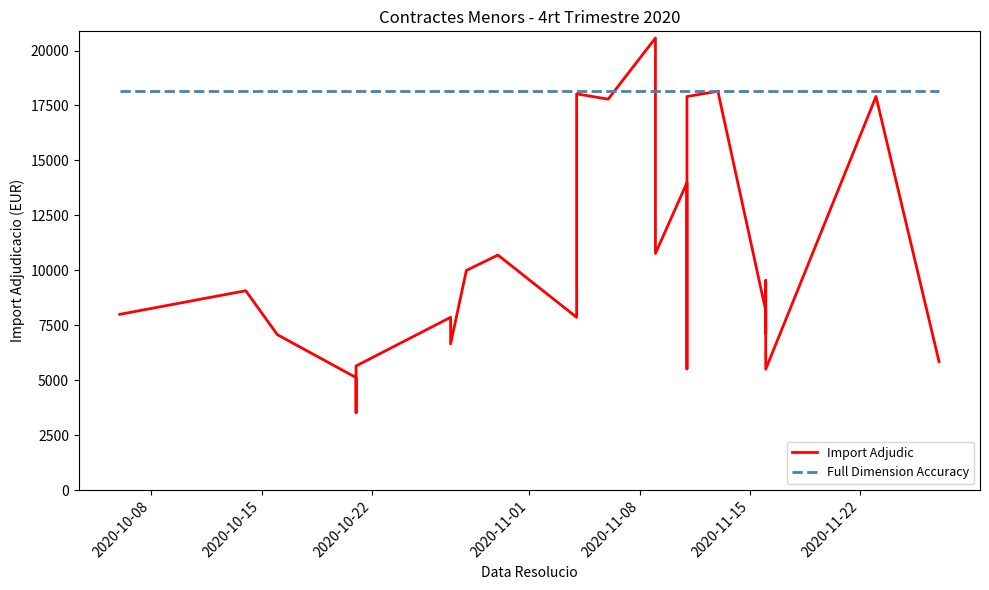

What are all the series names shown in the legend?

Import Adjudic, Full Dimension Accuracy